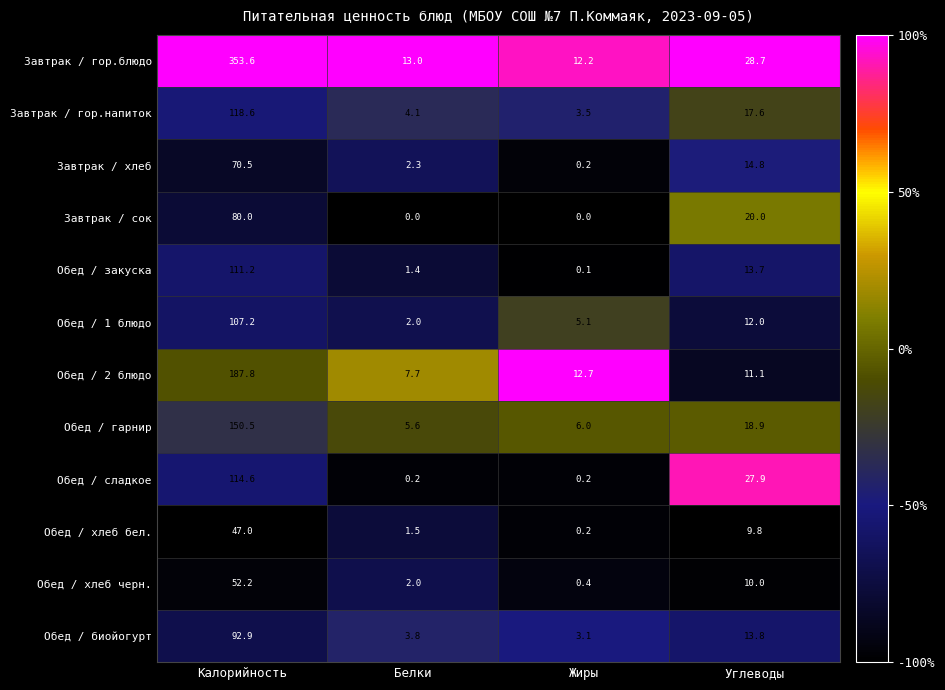

How many categories are shown in the chart?

4